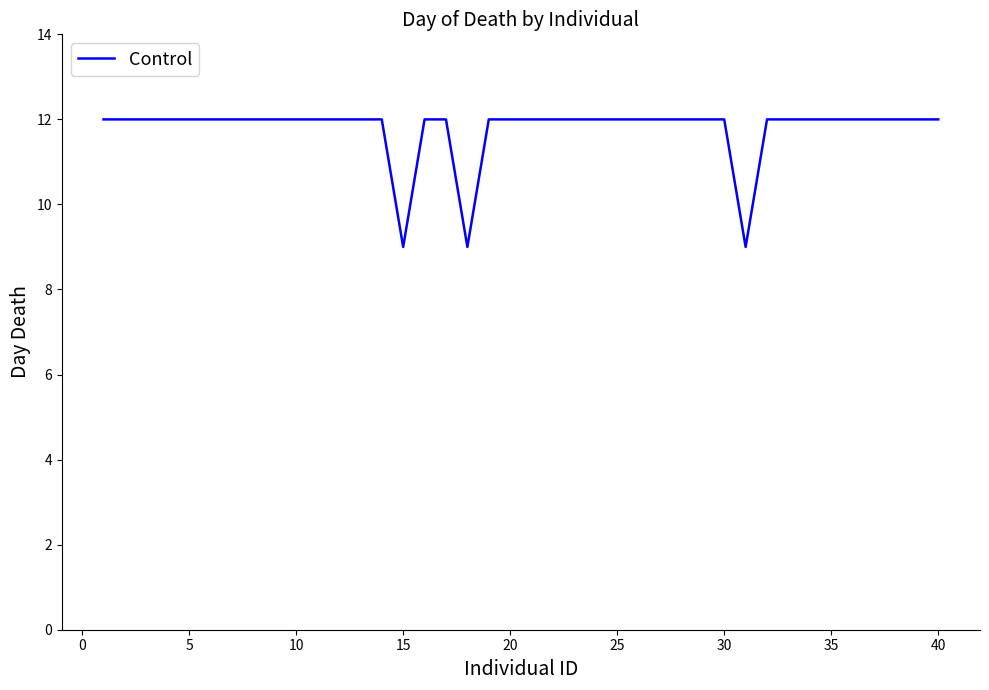

What is the difference between the maximum and minimum values?

3